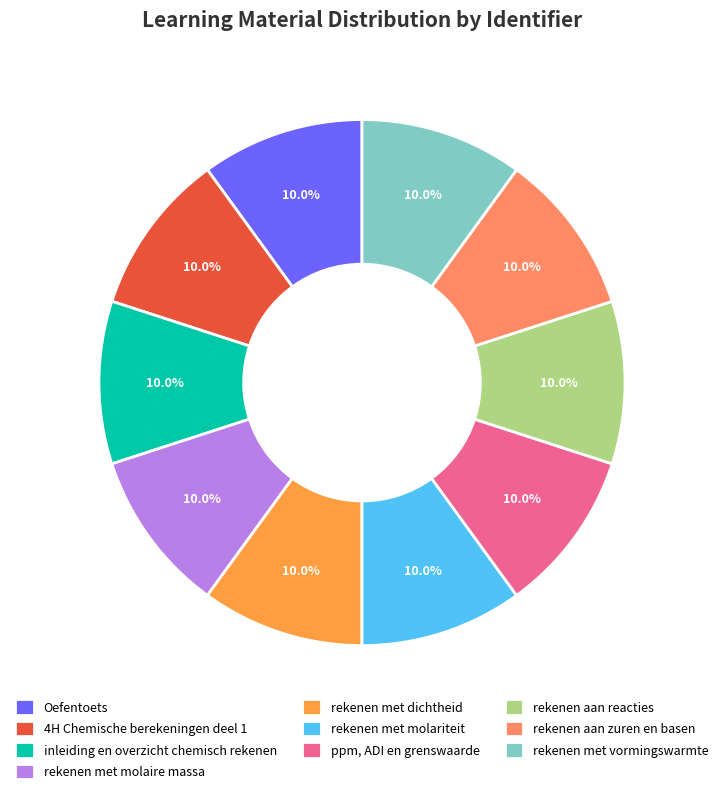

True or false: rekenen met molariteit accounts for 10% of the total.

True